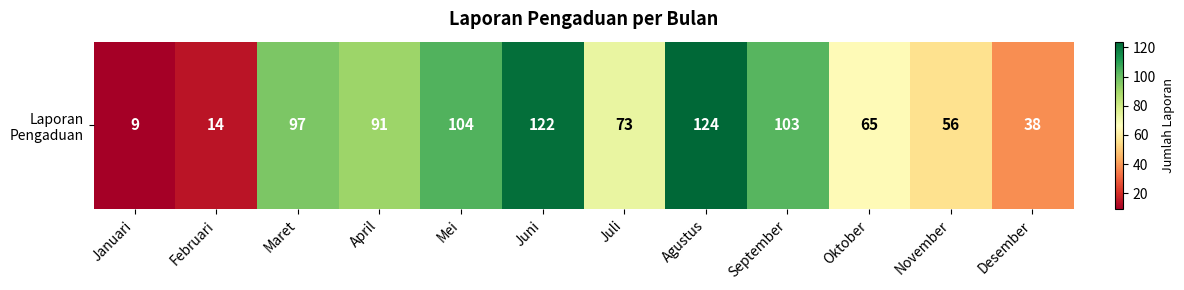

The chart shows a value of 104 at Mei. True or false?

True